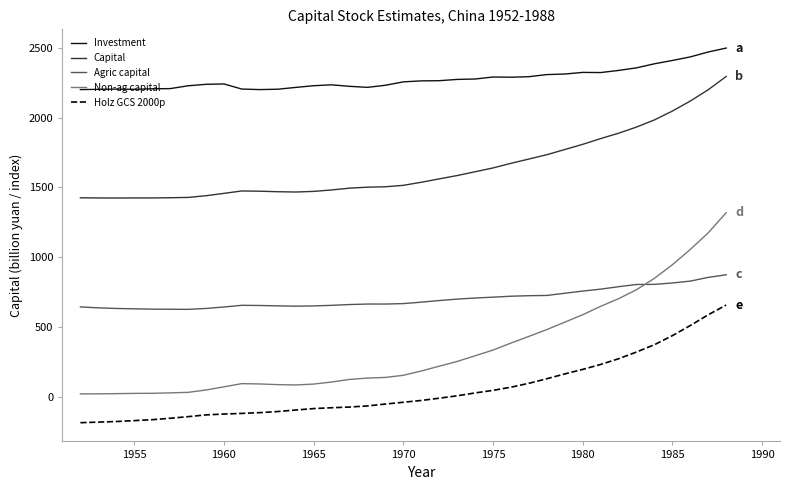

What is the highest value of the Non-ag capital series?

1319.8